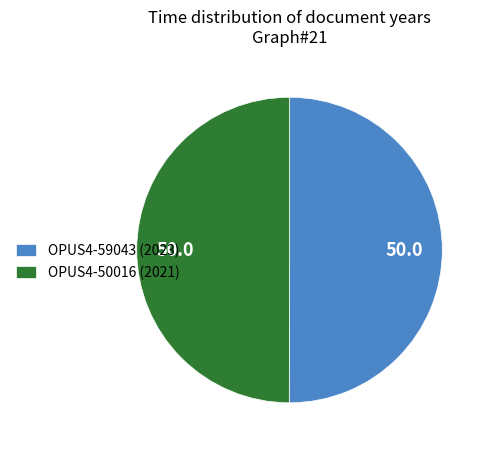

The OPUS4-59043 (2023) slice represents 60% of the pie. True or false?

False